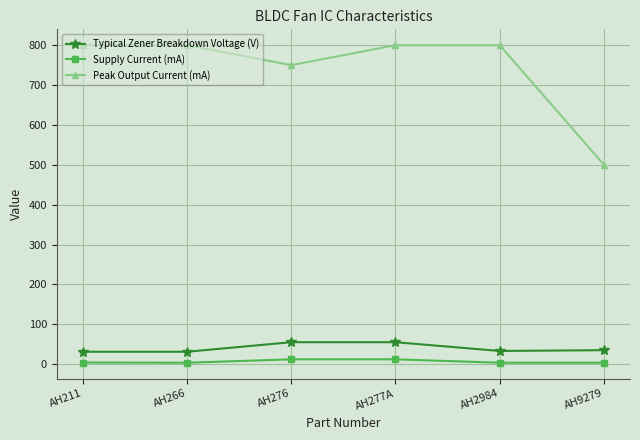

Count the number of data series in this chart.

3